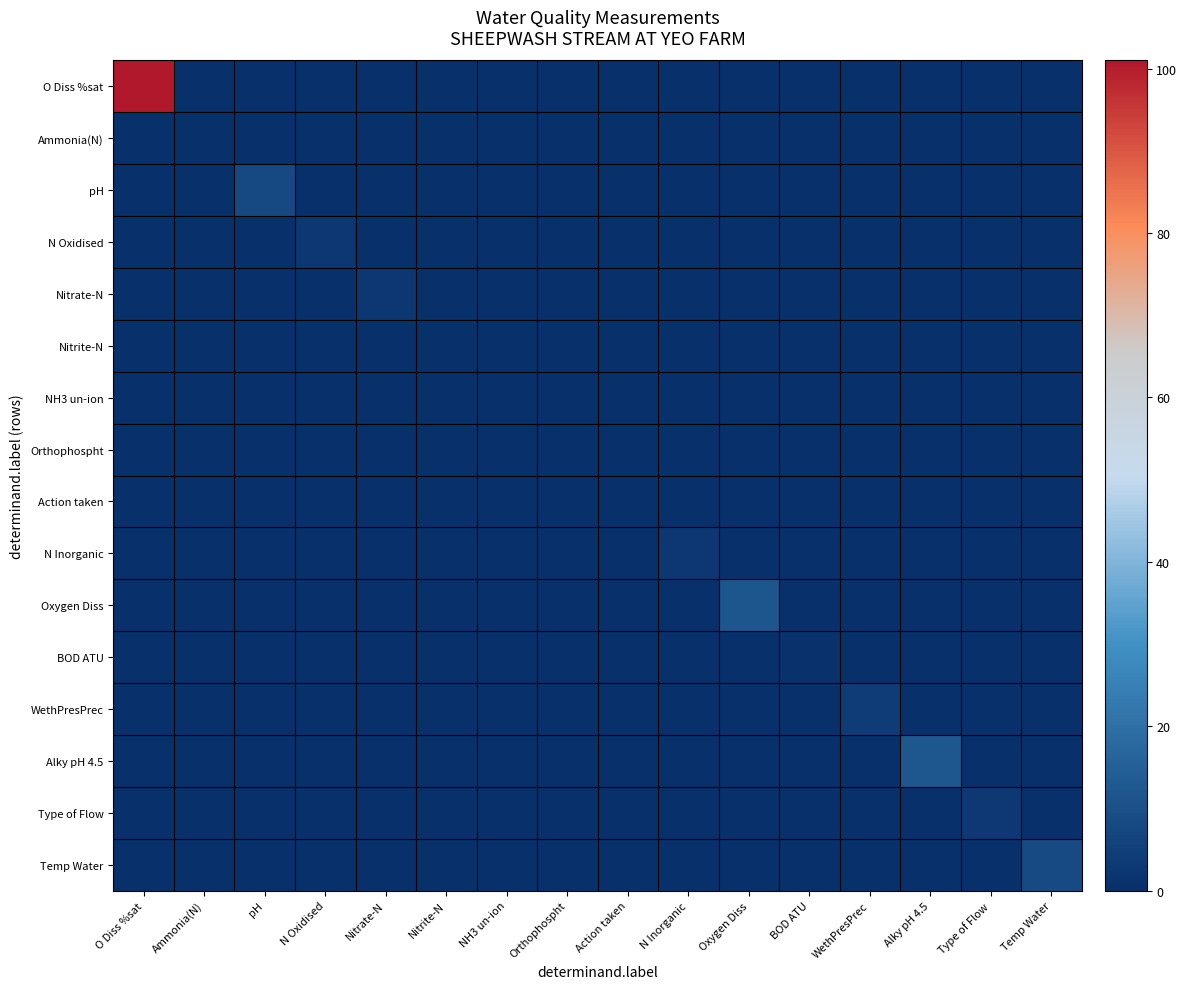

Reading left to right, extract all data points from this chart.

O Diss %sat: O Diss %sat=101.0	Ammonia(N)=0.0	pH=0.0	N Oxidised=0.0	Nitrate-N=0.0	Nitrite-N=0.0	NH3 un-ion=0.0	Orthophospht=0.0	Action taken=0.0	N Inorganic=0.0	Oxygen Diss=0.0	BOD ATU=0.0	WethPresPrec=0.0	Alky pH 4.5=0.0	Type of Flow=0.0	Temp Water=0.0
Ammonia(N): O Diss %sat=0.0	Ammonia(N)=0.0	pH=0.0	N Oxidised=0.0	Nitrate-N=0.0	Nitrite-N=0.0	NH3 un-ion=0.0	Orthophospht=0.0	Action taken=0.0	N Inorganic=0.0	Oxygen Diss=0.0	BOD ATU=0.0	WethPresPrec=0.0	Alky pH 4.5=0.0	Type of Flow=0.0	Temp Water=0.0
pH: O Diss %sat=0.0	Ammonia(N)=0.0	pH=7.7	N Oxidised=0.0	Nitrate-N=0.0	Nitrite-N=0.0	NH3 un-ion=0.0	Orthophospht=0.0	Action taken=0.0	N Inorganic=0.0	Oxygen Diss=0.0	BOD ATU=0.0	WethPresPrec=0.0	Alky pH 4.5=0.0	Type of Flow=0.0	Temp Water=0.0
N Oxidised: O Diss %sat=0.0	Ammonia(N)=0.0	pH=0.0	N Oxidised=2.5	Nitrate-N=0.0	Nitrite-N=0.0	NH3 un-ion=0.0	Orthophospht=0.0	Action taken=0.0	N Inorganic=0.0	Oxygen Diss=0.0	BOD ATU=0.0	WethPresPrec=0.0	Alky pH 4.5=0.0	Type of Flow=0.0	Temp Water=0.0
Nitrate-N: O Diss %sat=0.0	Ammonia(N)=0.0	pH=0.0	N Oxidised=0.0	Nitrate-N=2.5	Nitrite-N=0.0	NH3 un-ion=0.0	Orthophospht=0.0	Action taken=0.0	N Inorganic=0.0	Oxygen Diss=0.0	BOD ATU=0.0	WethPresPrec=0.0	Alky pH 4.5=0.0	Type of Flow=0.0	Temp Water=0.0
Nitrite-N: O Diss %sat=0.0	Ammonia(N)=0.0	pH=0.0	N Oxidised=0.0	Nitrate-N=0.0	Nitrite-N=0.0	NH3 un-ion=0.0	Orthophospht=0.0	Action taken=0.0	N Inorganic=0.0	Oxygen Diss=0.0	BOD ATU=0.0	WethPresPrec=0.0	Alky pH 4.5=0.0	Type of Flow=0.0	Temp Water=0.0
NH3 un-ion: O Diss %sat=0.0	Ammonia(N)=0.0	pH=0.0	N Oxidised=0.0	Nitrate-N=0.0	Nitrite-N=0.0	NH3 un-ion=0.0	Orthophospht=0.0	Action taken=0.0	N Inorganic=0.0	Oxygen Diss=0.0	BOD ATU=0.0	WethPresPrec=0.0	Alky pH 4.5=0.0	Type of Flow=0.0	Temp Water=0.0
Orthophospht: O Diss %sat=0.0	Ammonia(N)=0.0	pH=0.0	N Oxidised=0.0	Nitrate-N=0.0	Nitrite-N=0.0	NH3 un-ion=0.0	Orthophospht=0.0	Action taken=0.0	N Inorganic=0.0	Oxygen Diss=0.0	BOD ATU=0.0	WethPresPrec=0.0	Alky pH 4.5=0.0	Type of Flow=0.0	Temp Water=0.0
Action taken: O Diss %sat=0.0	Ammonia(N)=0.0	pH=0.0	N Oxidised=0.0	Nitrate-N=0.0	Nitrite-N=0.0	NH3 un-ion=0.0	Orthophospht=0.0	Action taken=0.0	N Inorganic=0.0	Oxygen Diss=0.0	BOD ATU=0.0	WethPresPrec=0.0	Alky pH 4.5=0.0	Type of Flow=0.0	Temp Water=0.0
N Inorganic: O Diss %sat=0.0	Ammonia(N)=0.0	pH=0.0	N Oxidised=0.0	Nitrate-N=0.0	Nitrite-N=0.0	NH3 un-ion=0.0	Orthophospht=0.0	Action taken=0.0	N Inorganic=2.5	Oxygen Diss=0.0	BOD ATU=0.0	WethPresPrec=0.0	Alky pH 4.5=0.0	Type of Flow=0.0	Temp Water=0.0
Oxygen Diss: O Diss %sat=0.0	Ammonia(N)=0.0	pH=0.0	N Oxidised=0.0	Nitrate-N=0.0	Nitrite-N=0.0	NH3 un-ion=0.0	Orthophospht=0.0	Action taken=0.0	N Inorganic=0.0	Oxygen Diss=11.8	BOD ATU=0.0	WethPresPrec=0.0	Alky pH 4.5=0.0	Type of Flow=0.0	Temp Water=0.0
BOD ATU: O Diss %sat=0.0	Ammonia(N)=0.0	pH=0.0	N Oxidised=0.0	Nitrate-N=0.0	Nitrite-N=0.0	NH3 un-ion=0.0	Orthophospht=0.0	Action taken=0.0	N Inorganic=0.0	Oxygen Diss=0.0	BOD ATU=1.0	WethPresPrec=0.0	Alky pH 4.5=0.0	Type of Flow=0.0	Temp Water=0.0
WethPresPrec: O Diss %sat=0.0	Ammonia(N)=0.0	pH=0.0	N Oxidised=0.0	Nitrate-N=0.0	Nitrite-N=0.0	NH3 un-ion=0.0	Orthophospht=0.0	Action taken=0.0	N Inorganic=0.0	Oxygen Diss=0.0	BOD ATU=0.0	WethPresPrec=4.0	Alky pH 4.5=0.0	Type of Flow=0.0	Temp Water=0.0
Alky pH 4.5: O Diss %sat=0.0	Ammonia(N)=0.0	pH=0.0	N Oxidised=0.0	Nitrate-N=0.0	Nitrite-N=0.0	NH3 un-ion=0.0	Orthophospht=0.0	Action taken=0.0	N Inorganic=0.0	Oxygen Diss=0.0	BOD ATU=0.0	WethPresPrec=0.0	Alky pH 4.5=12.0	Type of Flow=0.0	Temp Water=0.0
Type of Flow: O Diss %sat=0.0	Ammonia(N)=0.0	pH=0.0	N Oxidised=0.0	Nitrate-N=0.0	Nitrite-N=0.0	NH3 un-ion=0.0	Orthophospht=0.0	Action taken=0.0	N Inorganic=0.0	Oxygen Diss=0.0	BOD ATU=0.0	WethPresPrec=0.0	Alky pH 4.5=0.0	Type of Flow=3.0	Temp Water=0.0
Temp Water: O Diss %sat=0.0	Ammonia(N)=0.0	pH=0.0	N Oxidised=0.0	Nitrate-N=0.0	Nitrite-N=0.0	NH3 un-ion=0.0	Orthophospht=0.0	Action taken=0.0	N Inorganic=0.0	Oxygen Diss=0.0	BOD ATU=0.0	WethPresPrec=0.0	Alky pH 4.5=0.0	Type of Flow=0.0	Temp Water=8.6